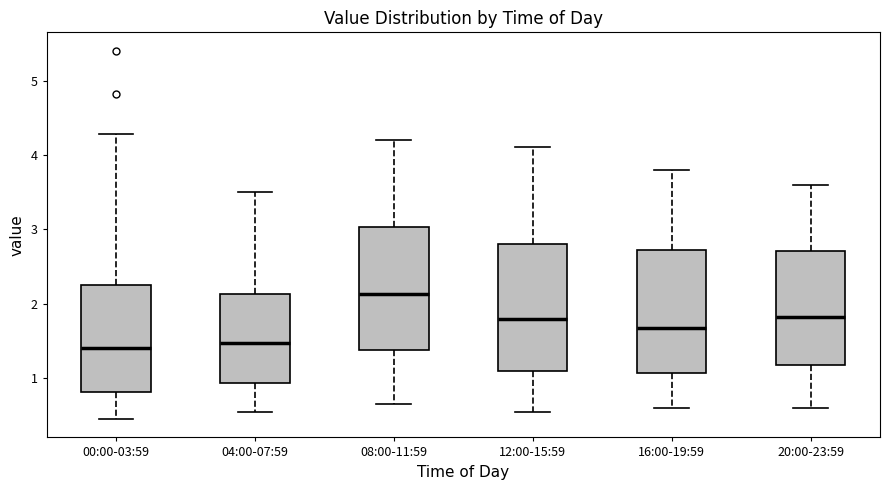

Reading left to right, read every box against the y-axis: the position of its median line, the range the box covers, and the ends of its whiskers. The values are not printed on the chart, so give them approximately, as read against the axis.

00:00-03:59: median 1.4, box 0.8 to 2.2, whiskers 0.5 to 4.3
04:00-07:59: median 1.5, box 0.9 to 2.1, whiskers 0.6 to 3.5
08:00-11:59: median 2.1, box 1.4 to 3.0, whiskers 0.7 to 4.2
12:00-15:59: median 1.8, box 1.1 to 2.8, whiskers 0.6 to 4.1
16:00-19:59: median 1.7, box 1.1 to 2.7, whiskers 0.6 to 3.8
20:00-23:59: median 1.8, box 1.2 to 2.7, whiskers 0.6 to 3.6